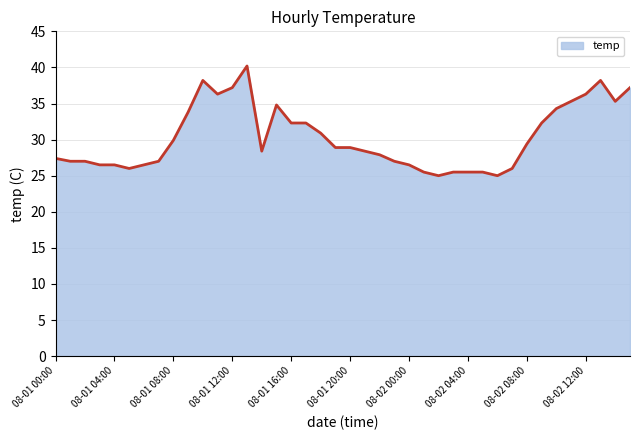

What is the maximum value shown in the chart?

40.2